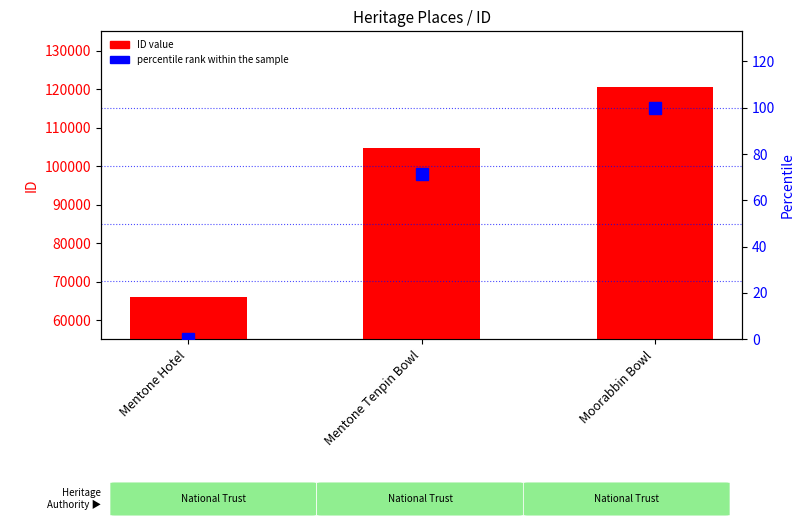

List the series in order of their peak value, highest first.

ID value, percentile rank within the sample